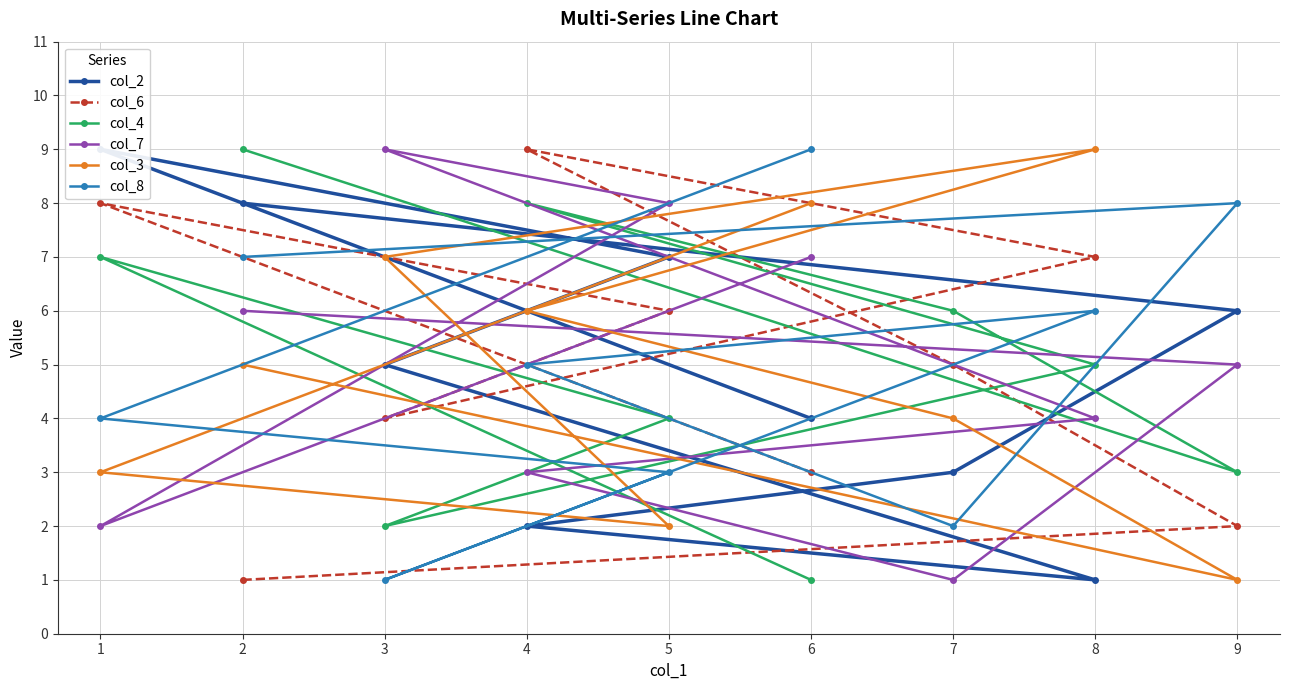

What is the value of the col_7 point at the 3rd from the left?

9